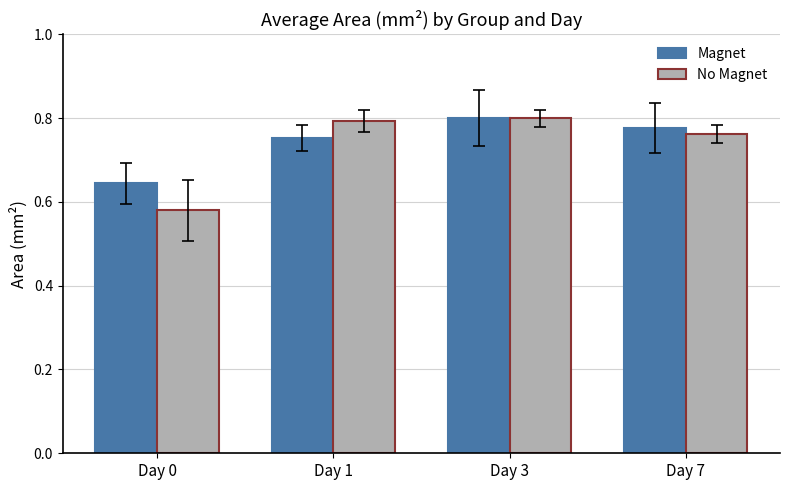

At how many categories does at least one series exceed 0?

4